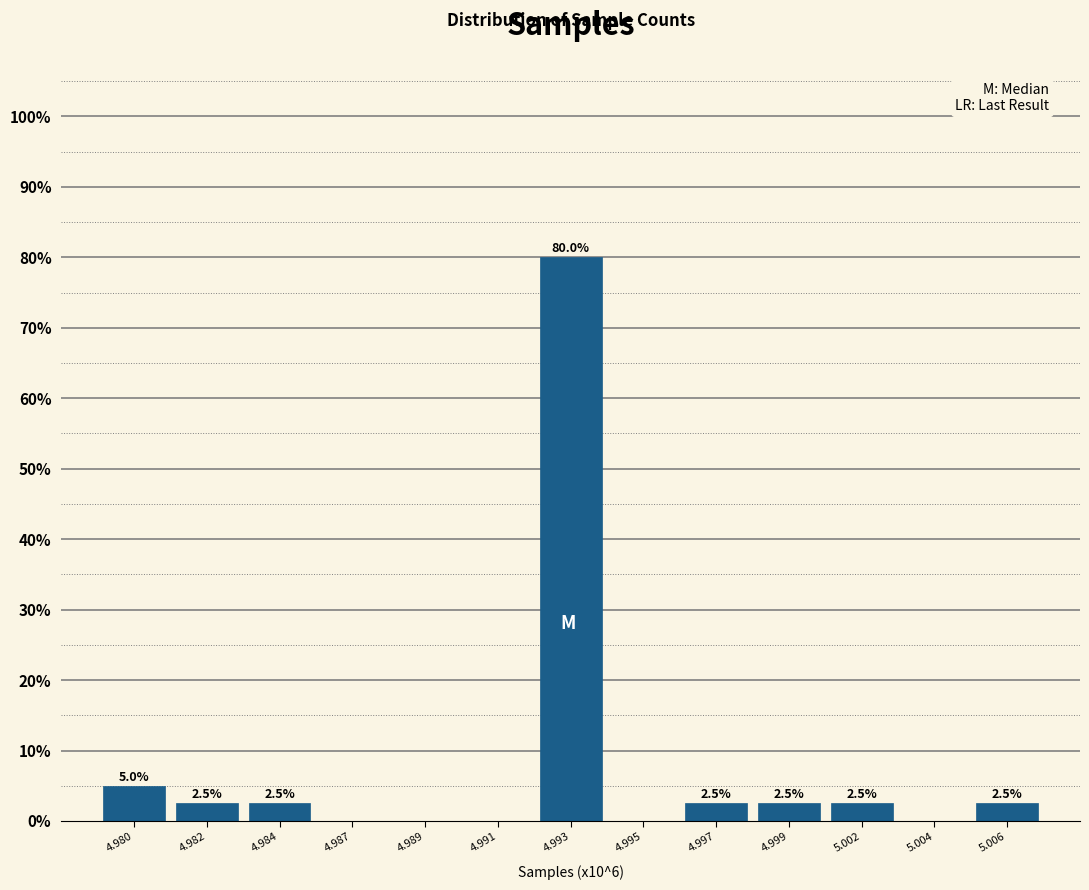

Reading left to right, extract all data points from this chart.

4.980=5.0	4.982=2.5	4.984=2.5	4.987=0.0	4.989=0.0	4.991=0.0	4.993=80.0	4.995=0.0	4.997=2.5	4.999=2.5	5.002=2.5	5.004=0.0	5.006=2.5